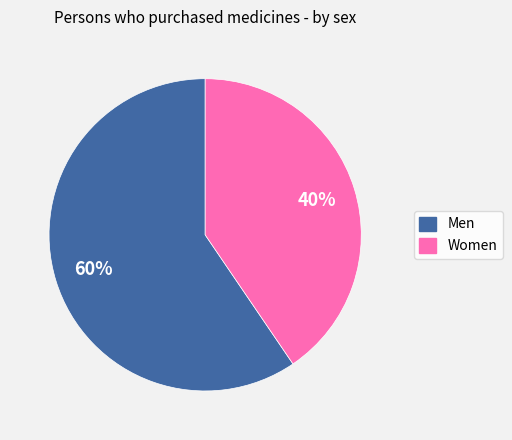

What is the ratio of the value at Women to the value at Men?

0.7